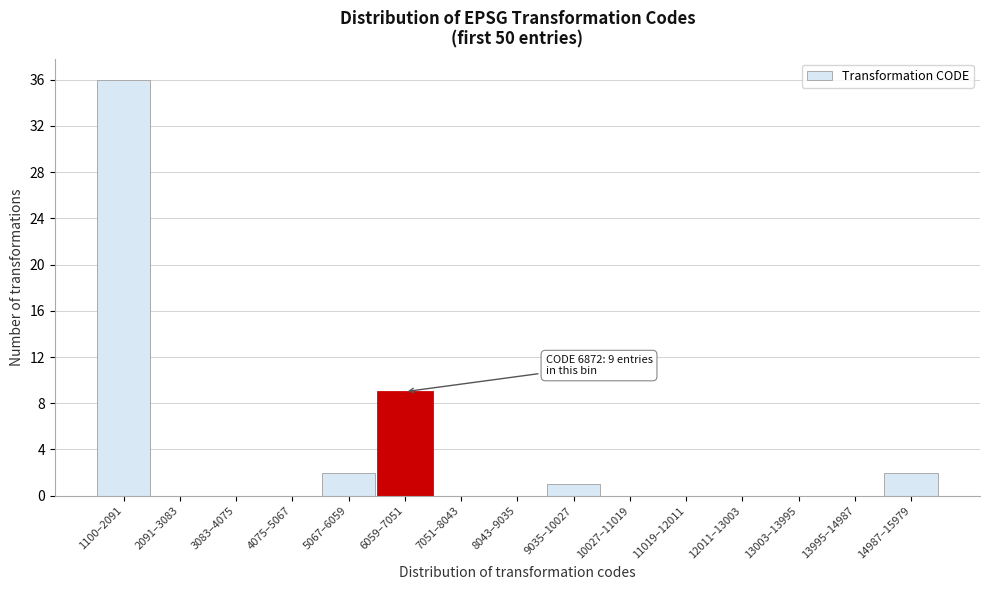

Reading left to right, list all the values displayed in this chart.

1100–2091=36	2091–3083=0	3083–4075=0	4075–5067=0	5067–6059=2	6059–7051=9	7051–8043=0	8043–9035=0	9035–10027=1	10027–11019=0	11019–12011=0	12011–13003=0	13003–13995=0	13995–14987=0	14987–15979=2